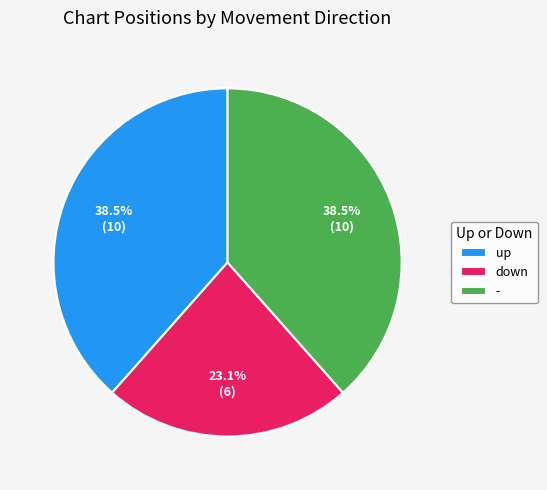

Is it true that down is 28% of the pie?

False